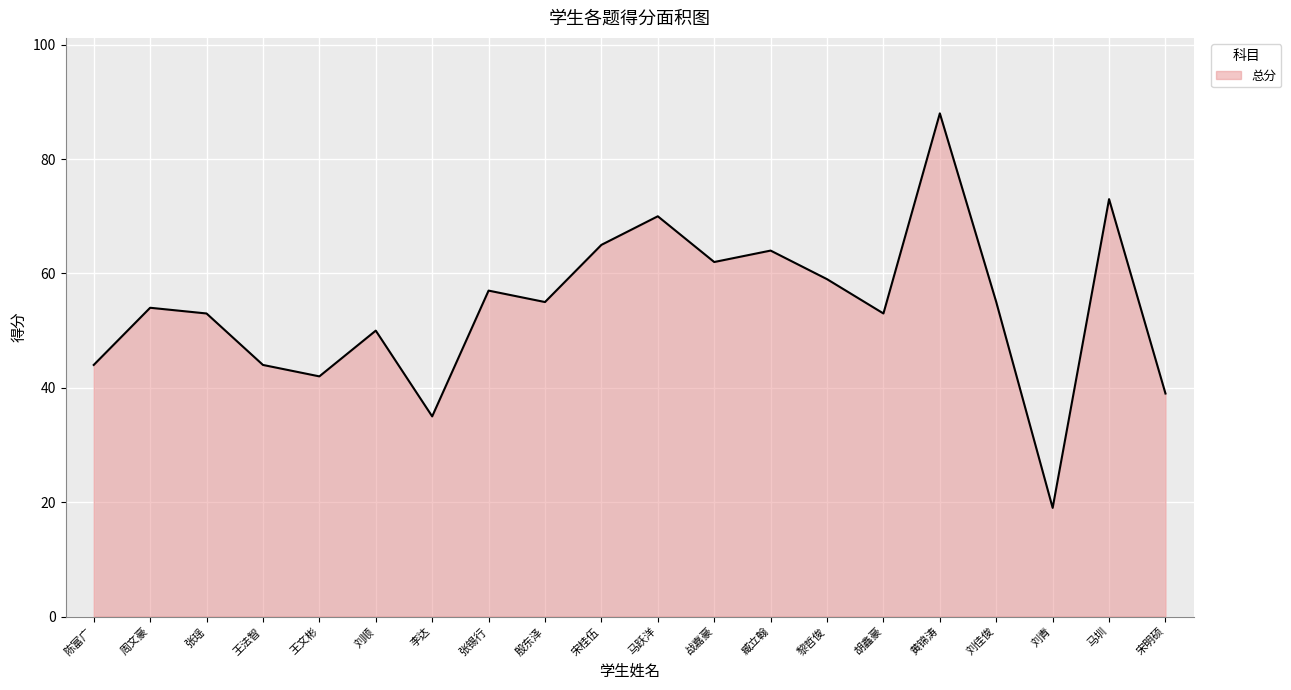

What is the approximate value at 刘佳俊, to the nearest 5?

55